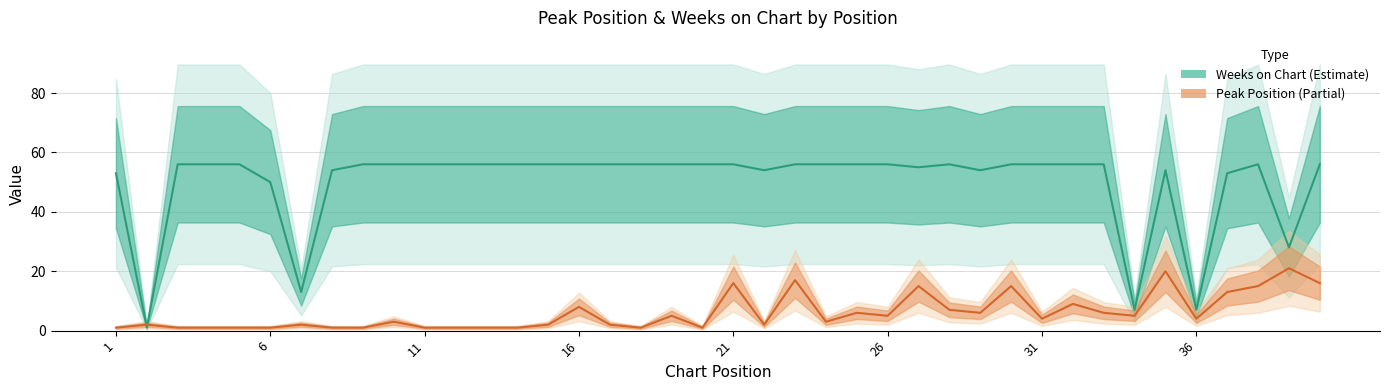

How many interior local valleys does the Peak Position (Partial) series have?

9